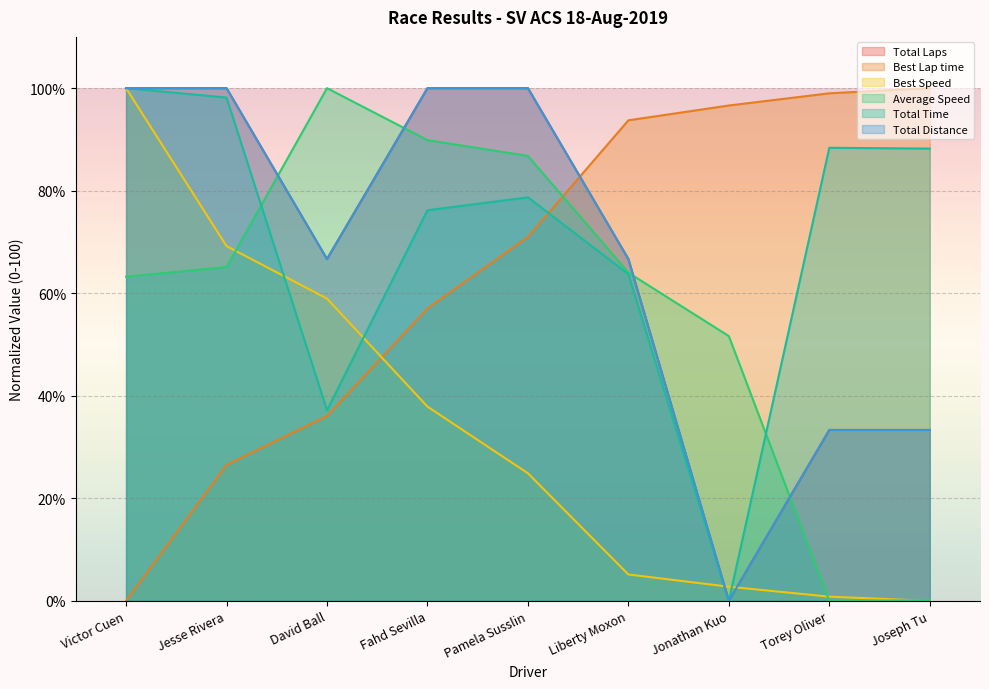

What is the difference between the second highest and minimum values in the Best Speed series?

69.2